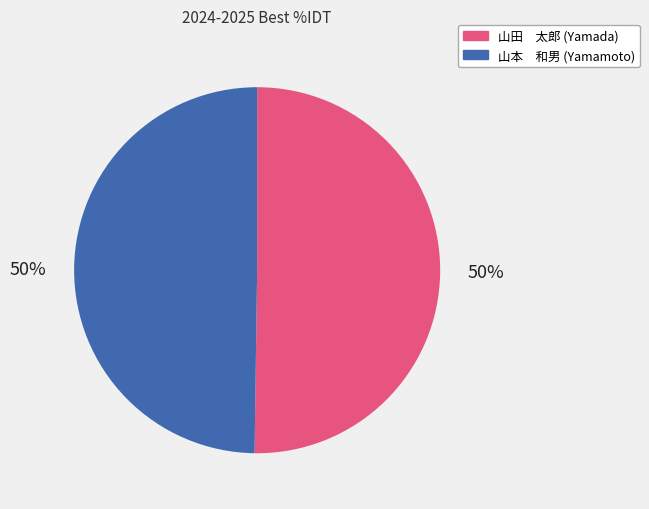

What percentage is the 山田 太郎 (Yamada) slice, to the nearest percent?

50%